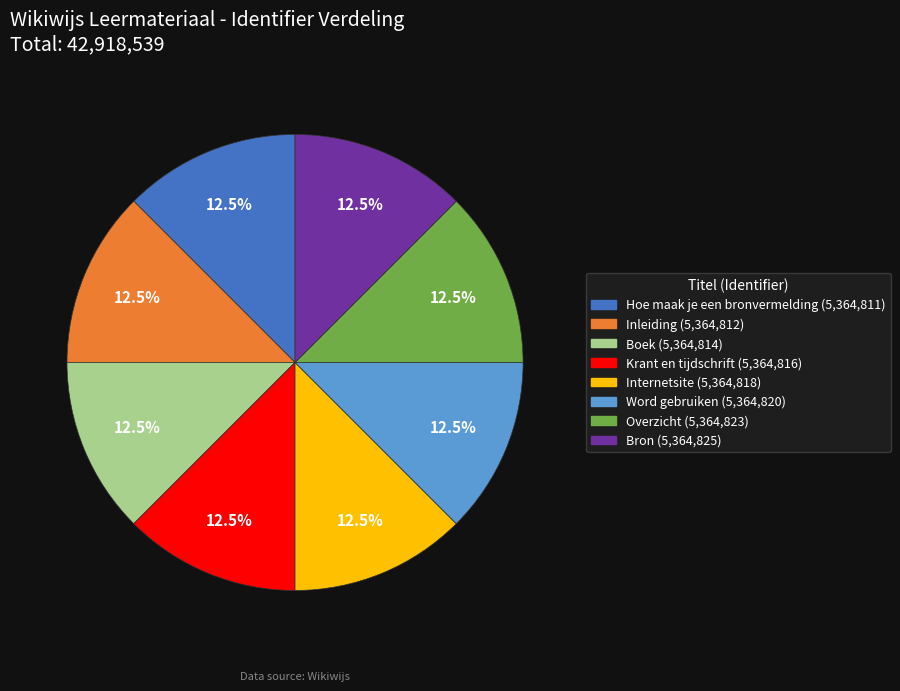

What is the ratio of the value at Boek to the value at Word gebruiken?

1.0